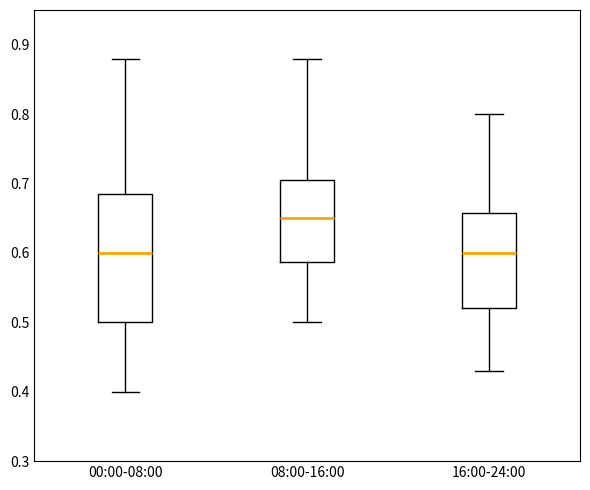

Reading left to right, transcribe this box plot: for each box, give where its median line is, the range the box spans, and where its two whiskers end, as read against the y-axis. The values are not printed on the chart, so give them approximately, as read against the axis.

00:00-08:00: median 0.60, box 0.50 to 0.69, whiskers 0.40 to 0.88
08:00-16:00: median 0.65, box 0.59 to 0.71, whiskers 0.50 to 0.88
16:00-24:00: median 0.60, box 0.52 to 0.66, whiskers 0.43 to 0.80